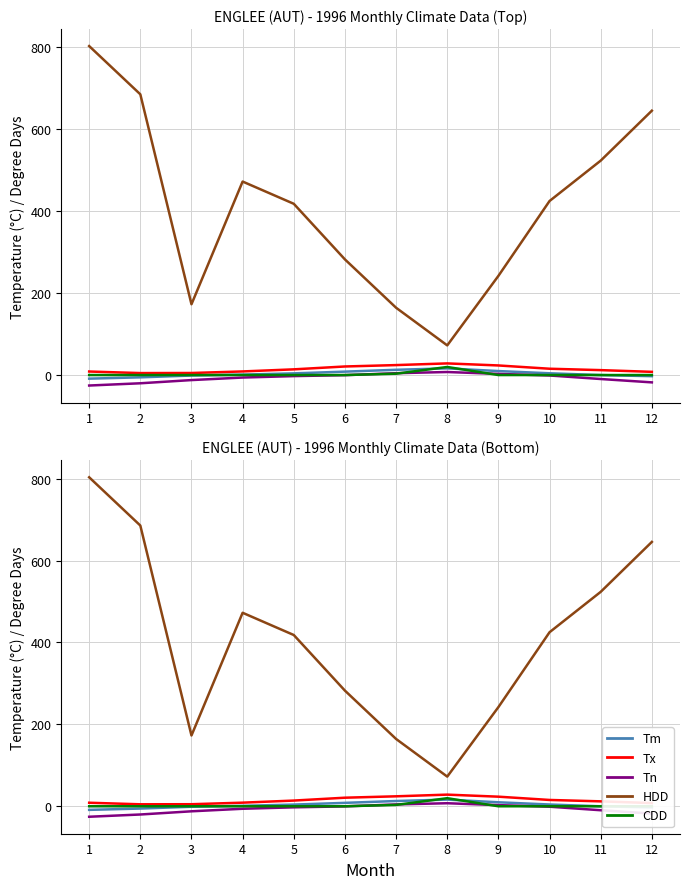

At which label does Tx first exceed 13?

5